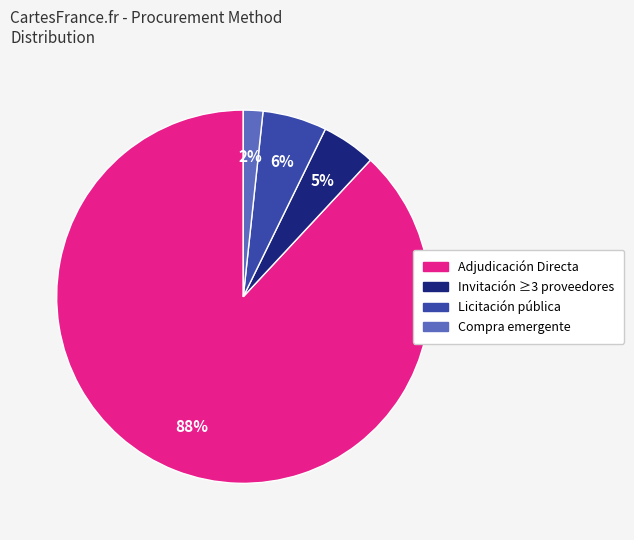

To the nearest percent, what is the average slice percentage?

25%